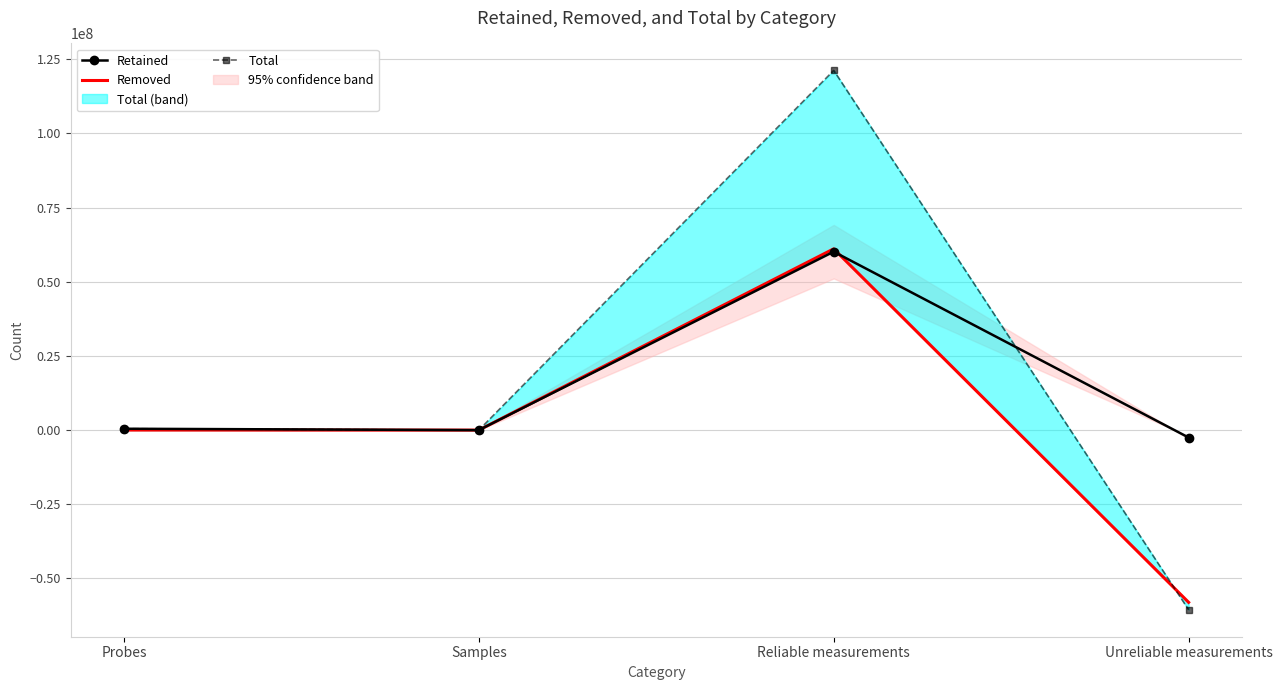

True or false: Removed has more than 0 interior local peaks.

True